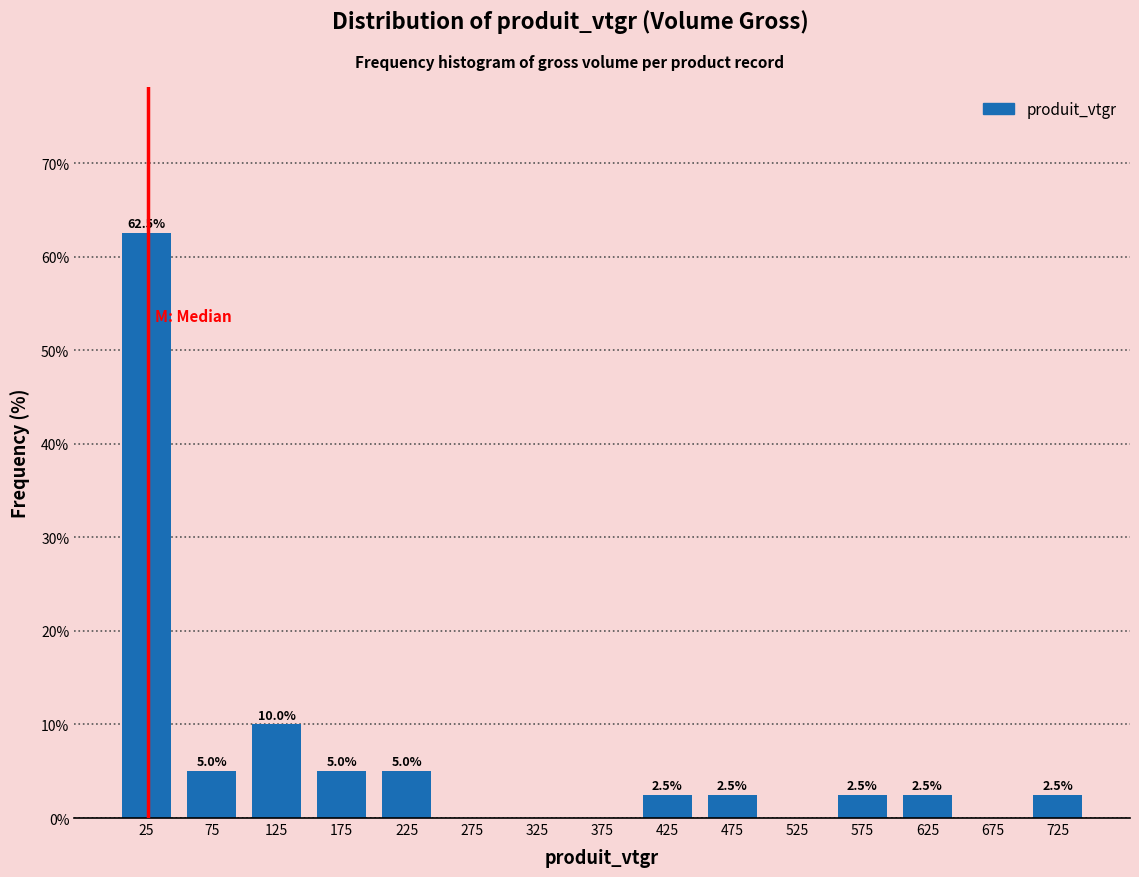

Which range on the x-axis has the tallest bar?

0 to 50